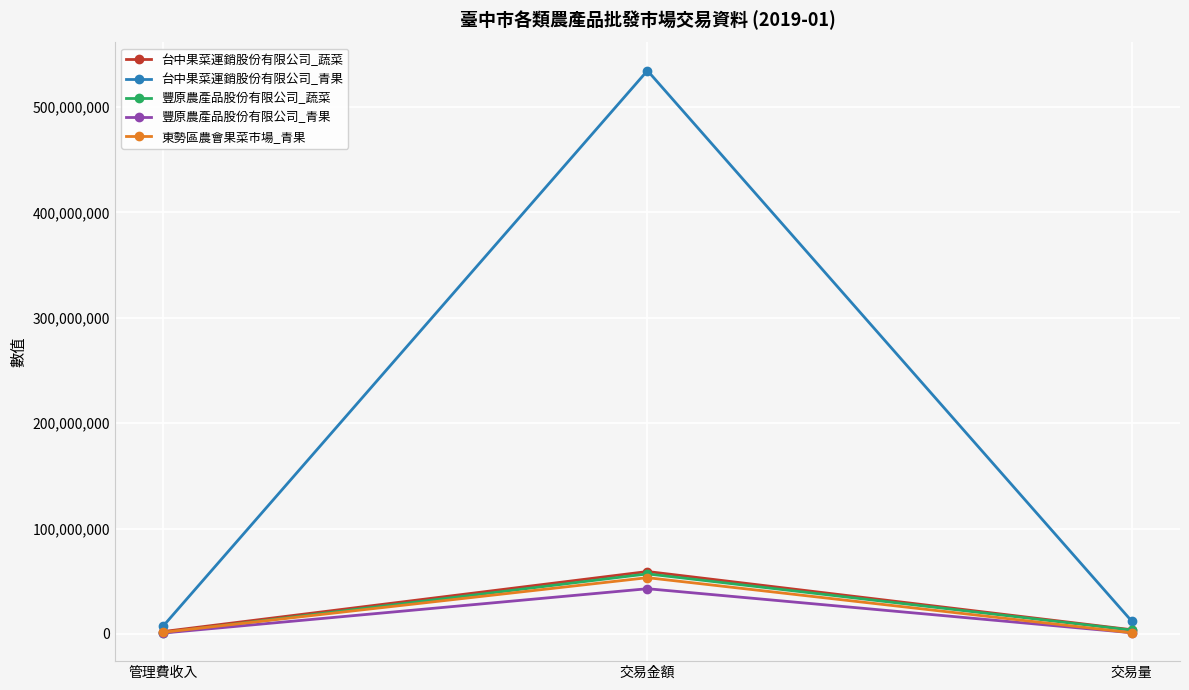

Does the chart have visible grid lines?

Yes